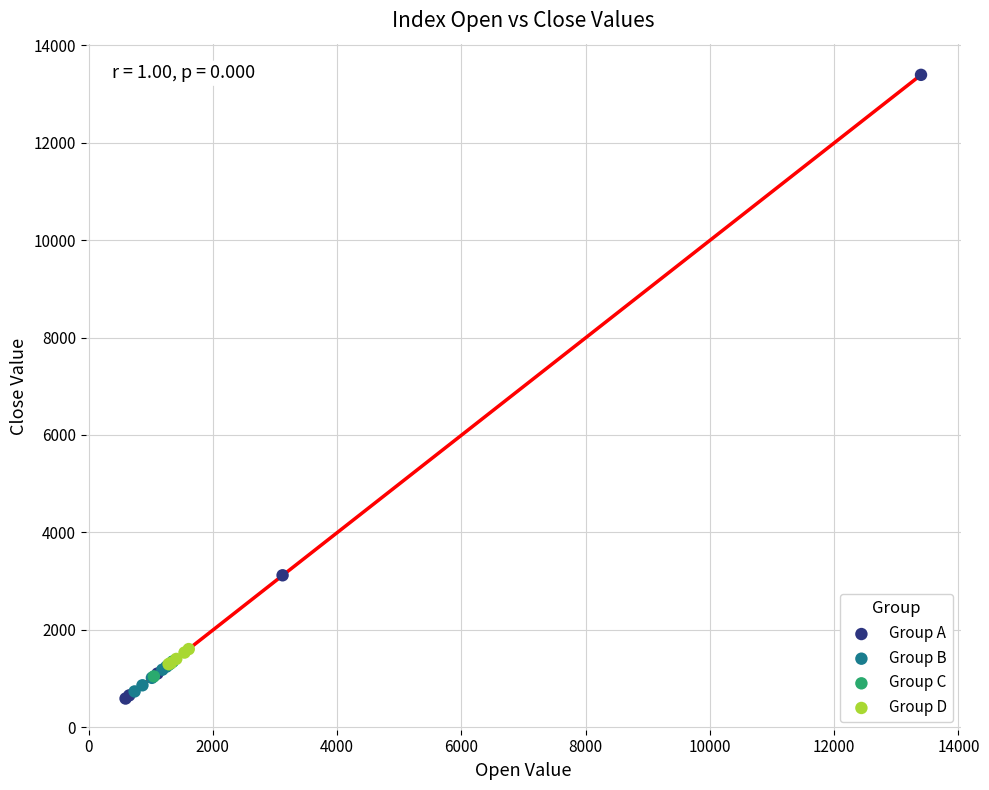

Which series reaches the minimum Y coordinate?

Group A